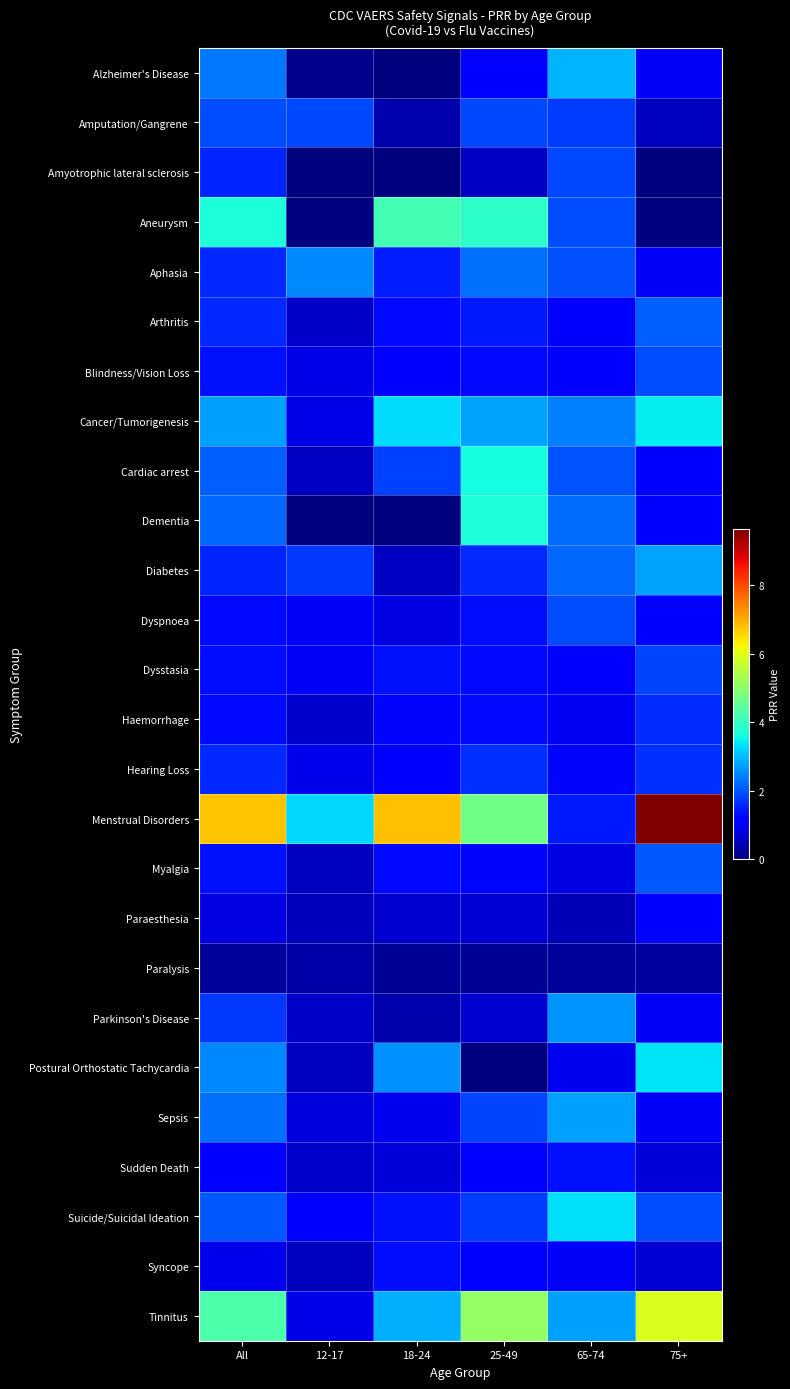

At 12-17, list the series in order from smallest to largest.

Amyotrophic lateral sclerosis, Aneurysm, Dementia, Alzheimer's Disease, Paralysis, Paraesthesia, Postural Orthostatic Tachycardia, Syncope, Myalgia, Cardiac arrest, Arthritis, Parkinson's Disease, Haemorrhage, Sudden Death, Sepsis, Blindness/Vision Loss, Cancer/Tumorigenesis, Tinnitus, Hearing Loss, Dysstasia, Dyspnoea, Suicide/Suicidal Ideation, Diabetes, Amputation/Gangrene, Aphasia, Menstrual Disorders